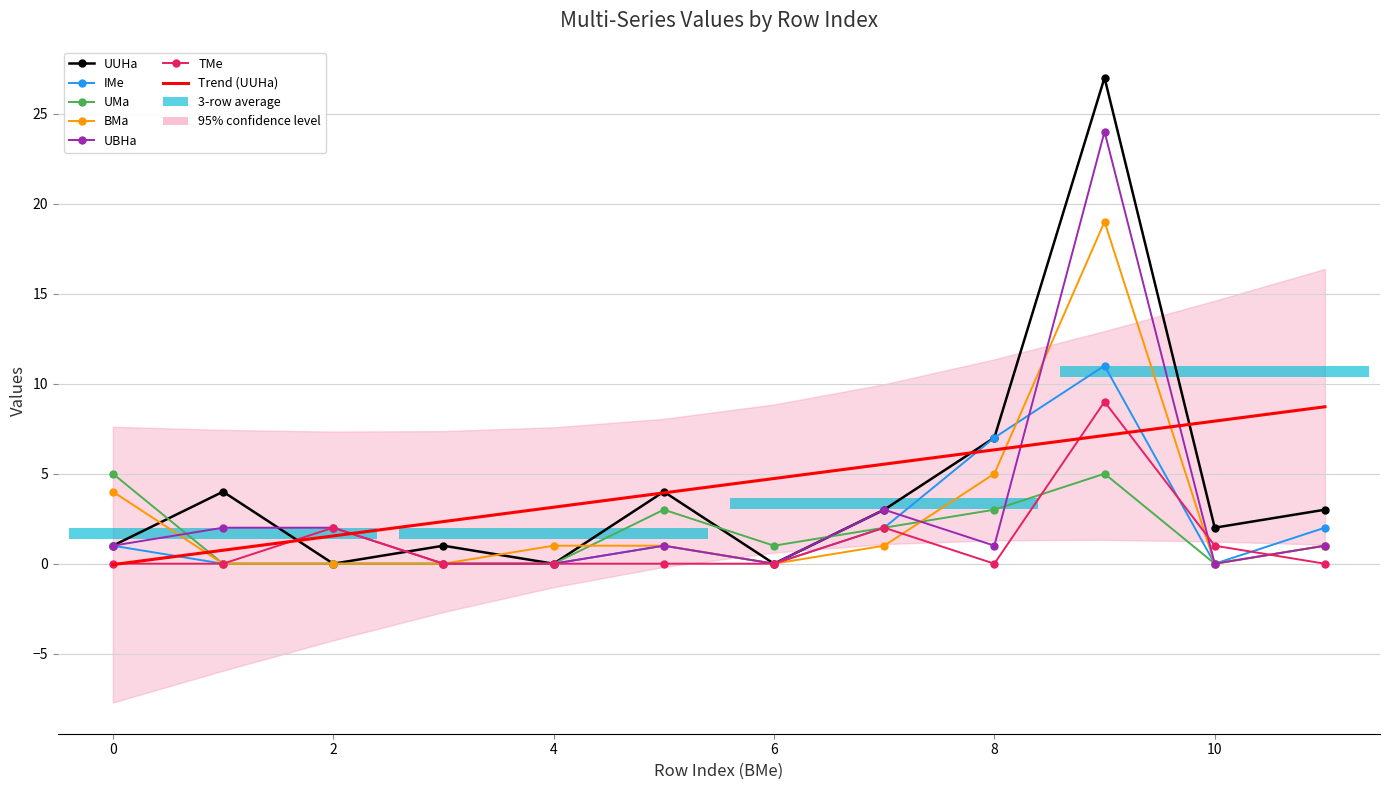

Count the number of data series in this chart.

6